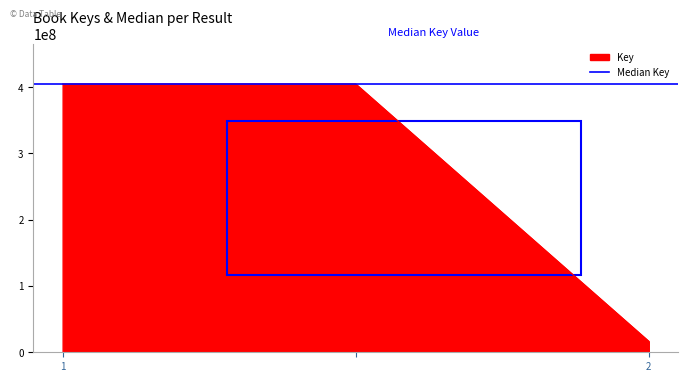

Reading left to right, what are all the values shown in this chart?

404754695	404754695	16519424